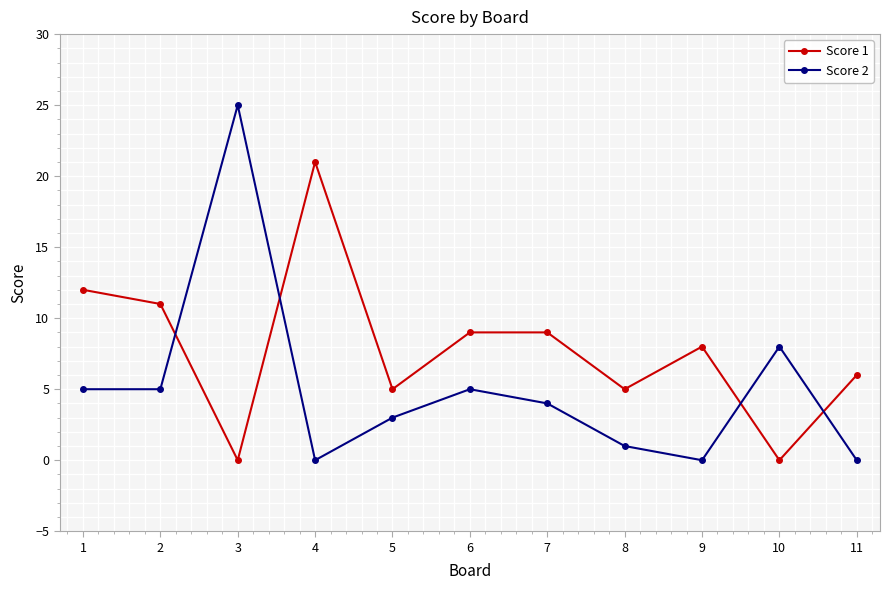

What is the difference between the second highest and second lowest values in the Score 1 series?

12